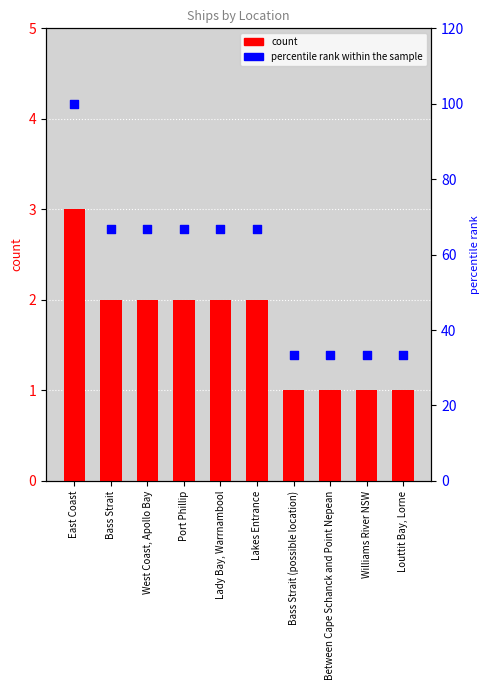

Is the value of count at Between Cape Schanck and Point Nepean greater than the value of percentile rank within the sample at Bass Strait (possible location)?

No